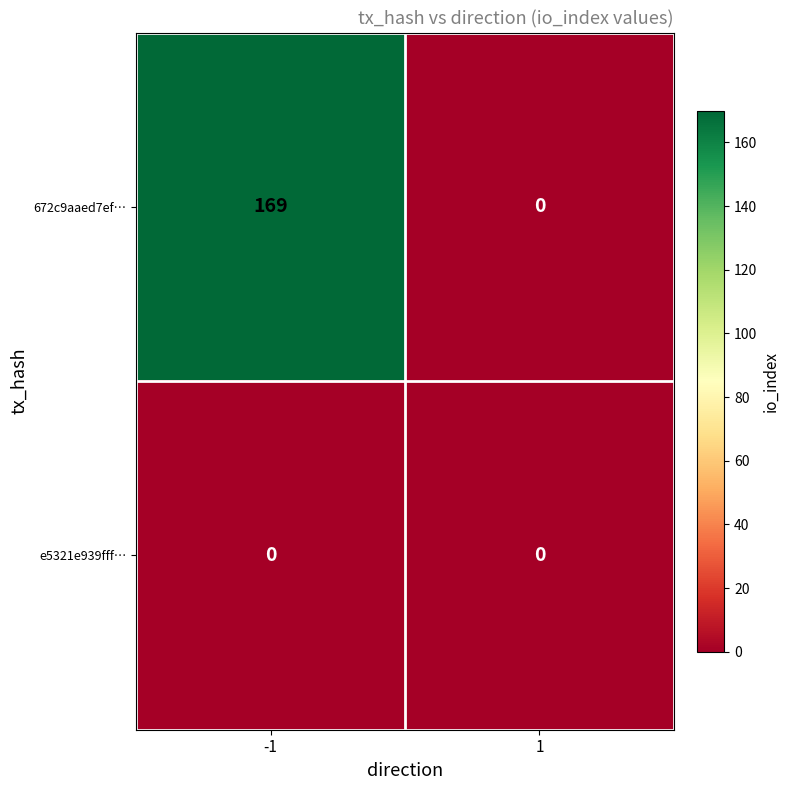

Rank the series by their maximum value, from highest to lowest.

672c9aaed7ef…, e5321e939fff…